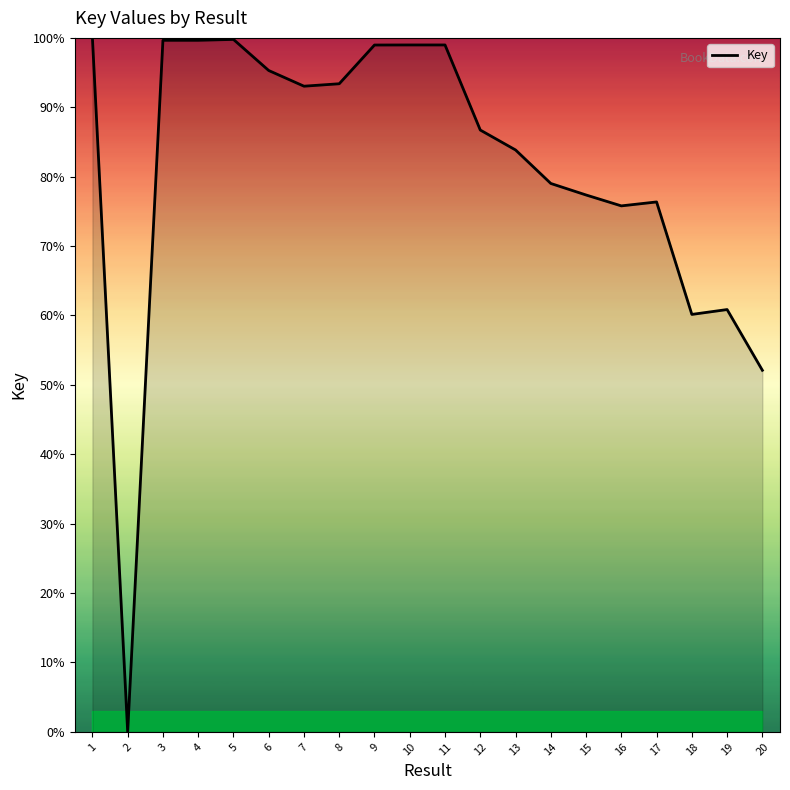

Does the chart have visible grid lines?

No